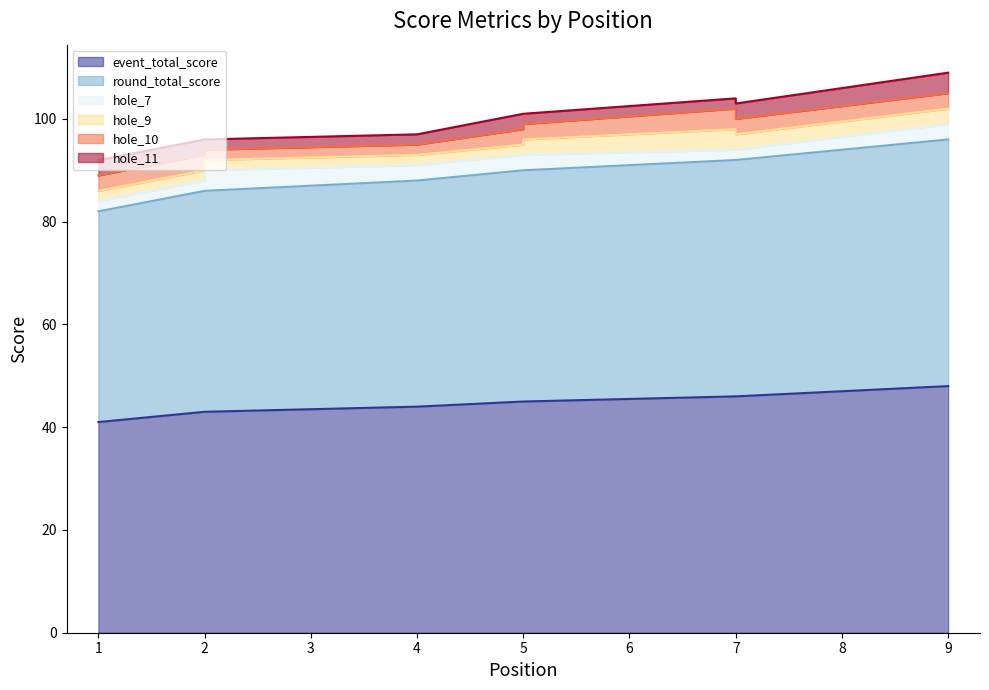

True or false: hole_9 and hole_11 cross at least once.

True